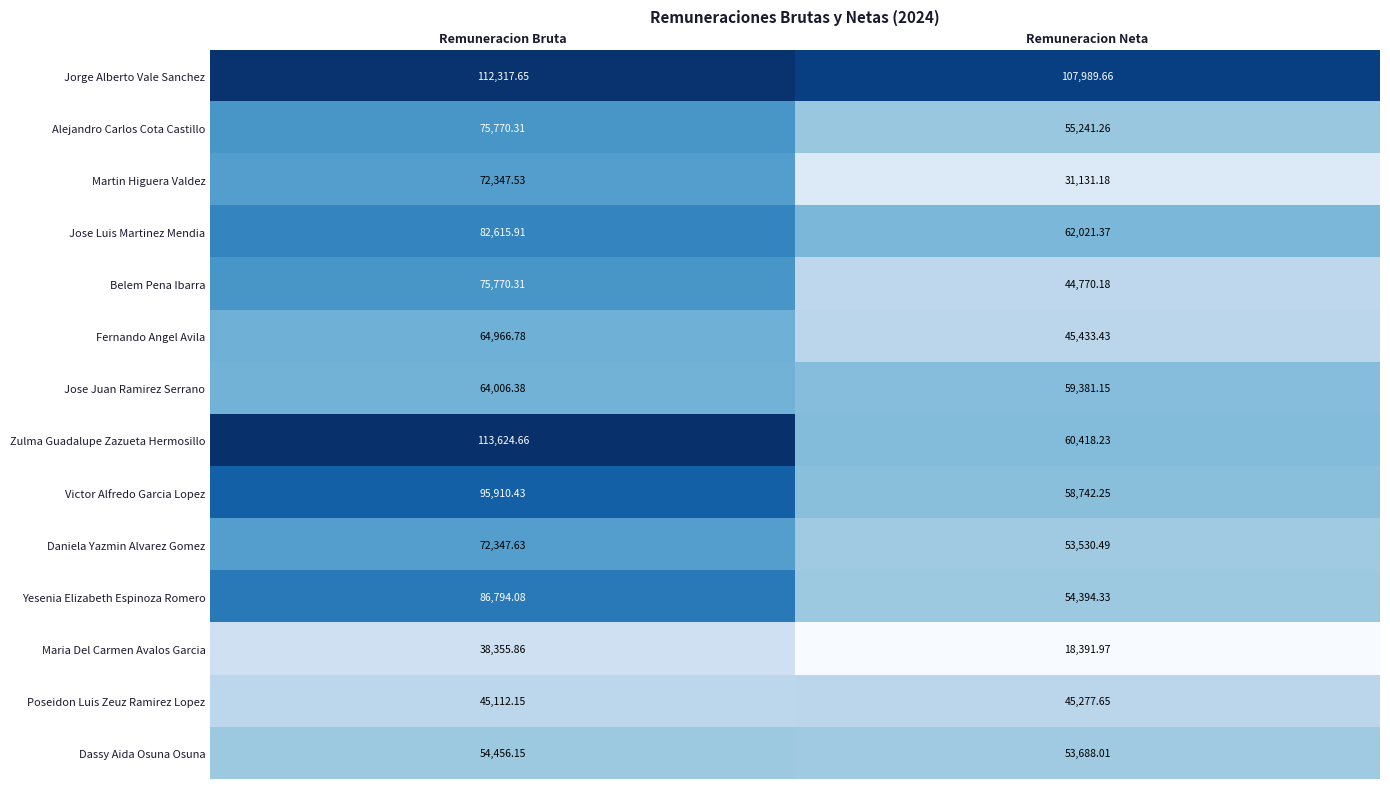

Which category has the highest value across all series?

Remuneracion Bruta